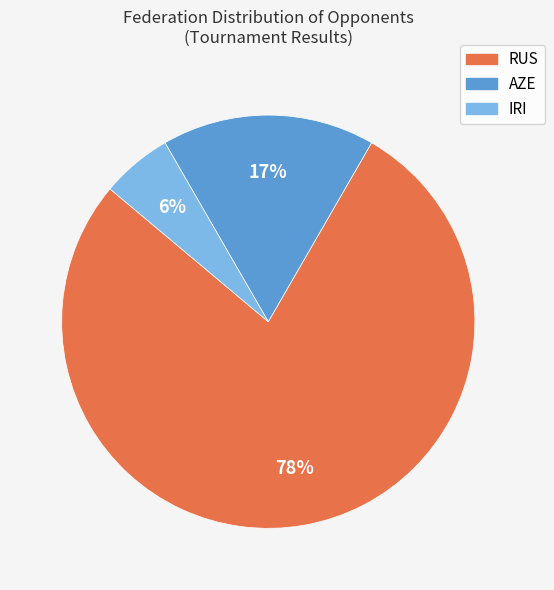

Is there any slice that represents more than half of the pie?

Yes